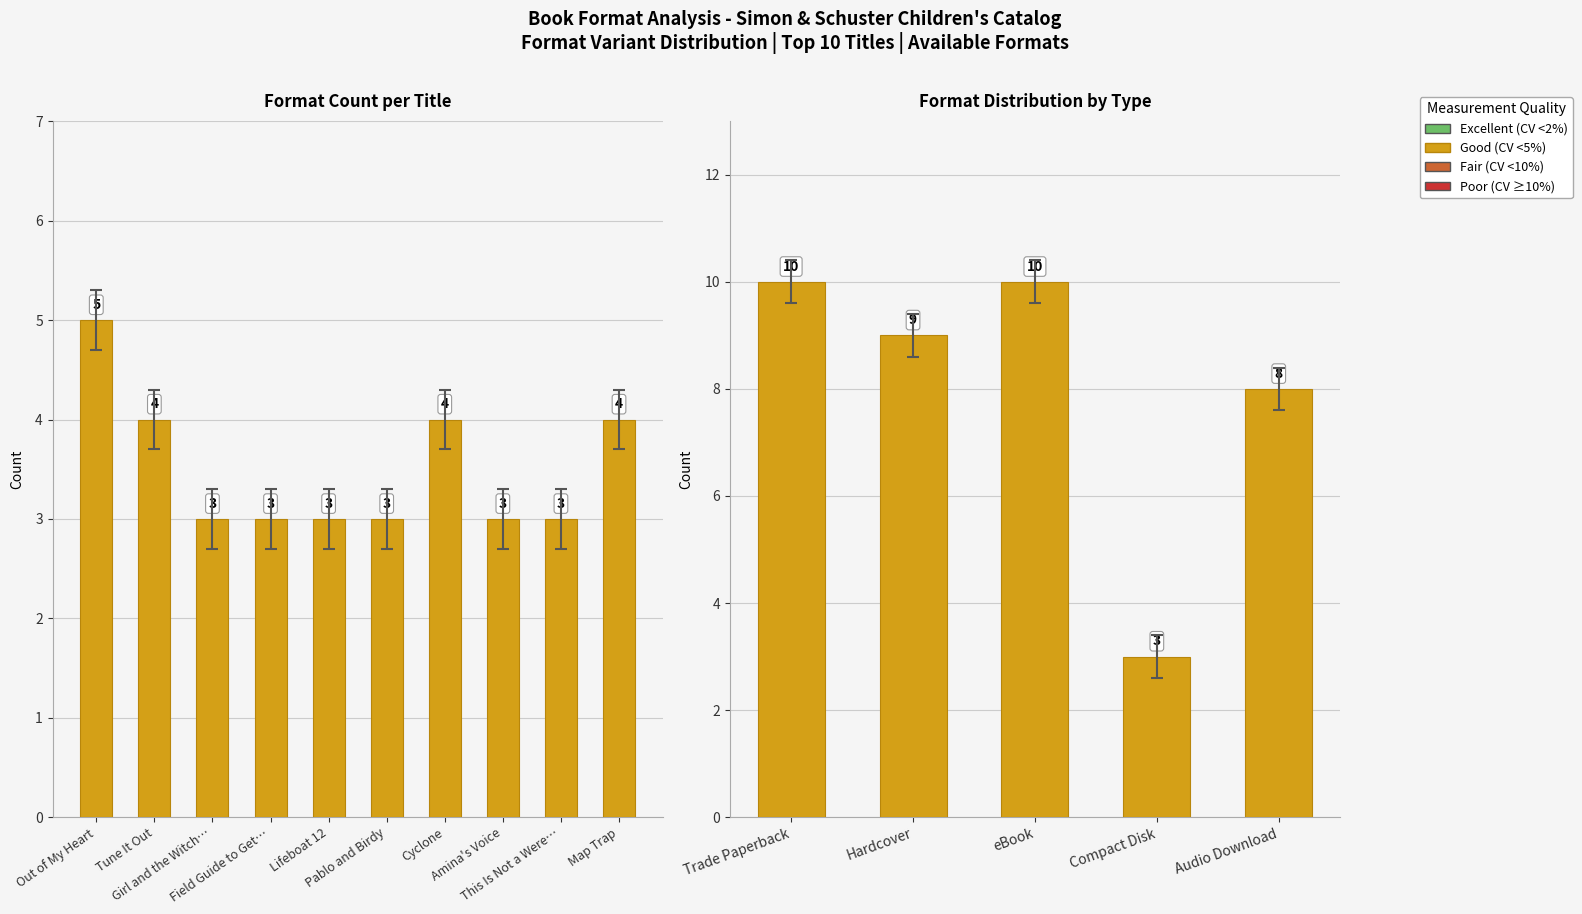

Which category has the lowest value across all series?

Girl and the Witch…